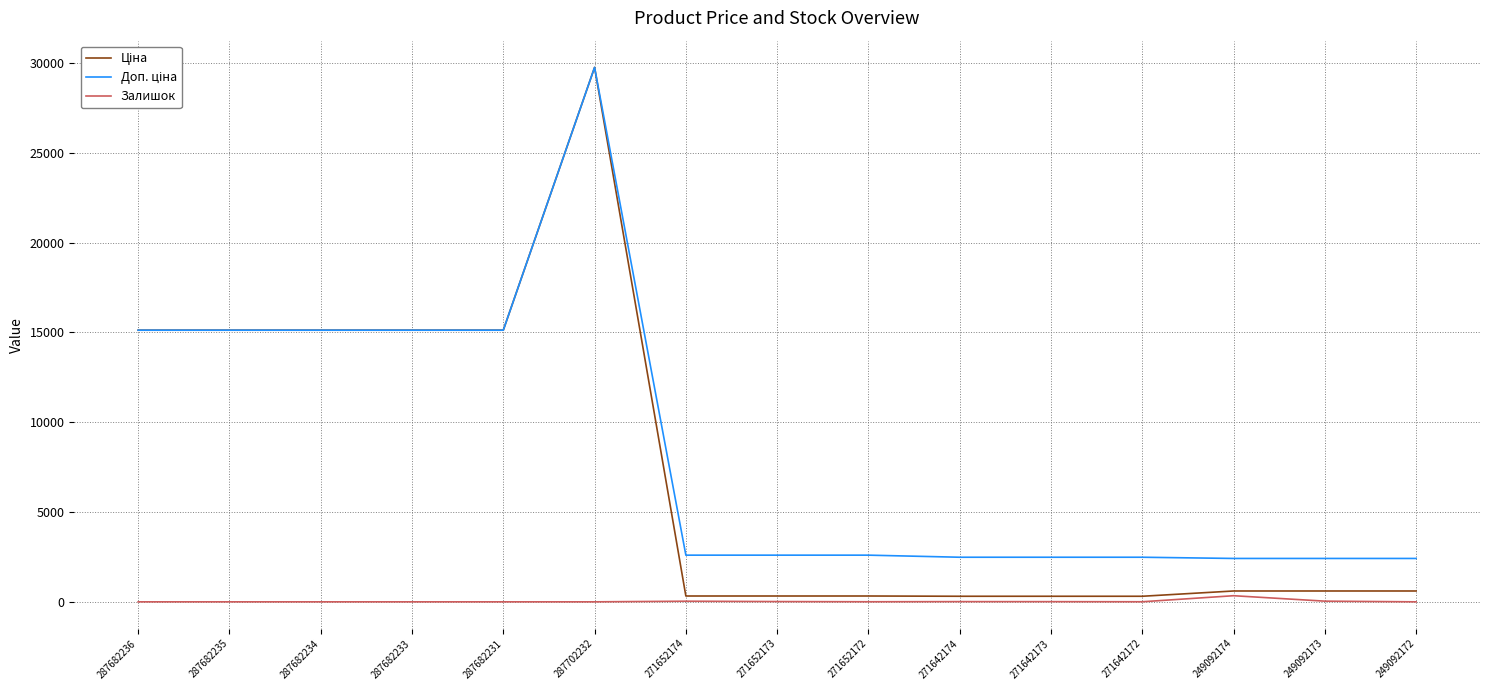

True or false: Залишок has a value of 15.0 at 271652173.

True